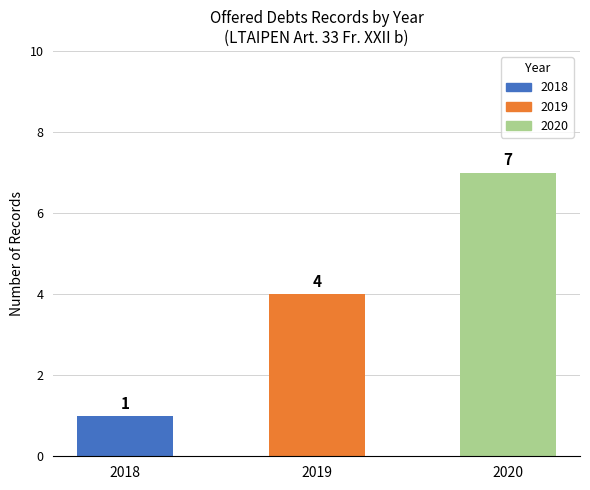

Count the number of data series in this chart.

1